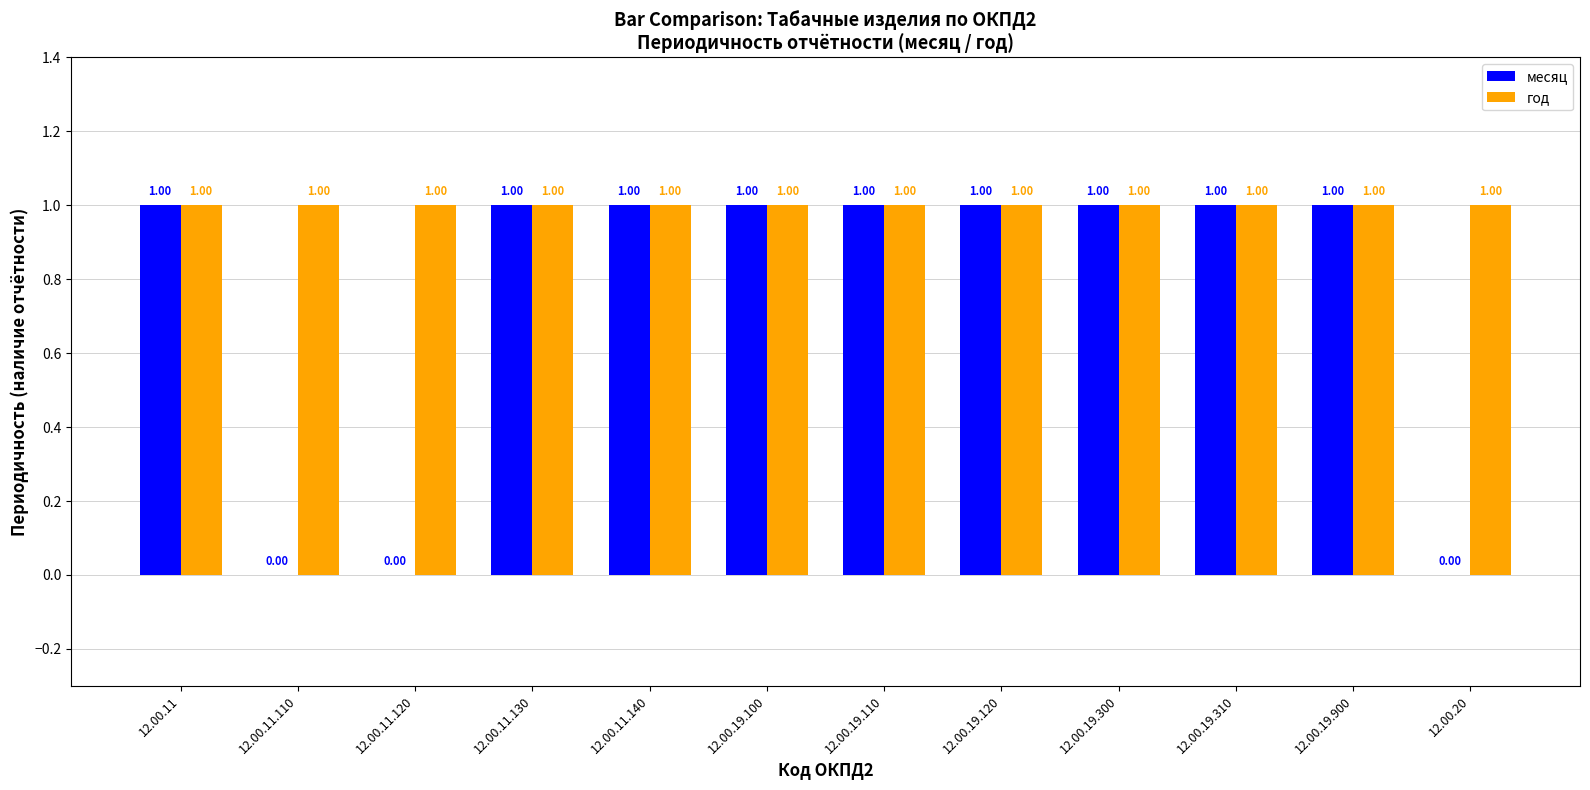

What is the sum of all год values?

12